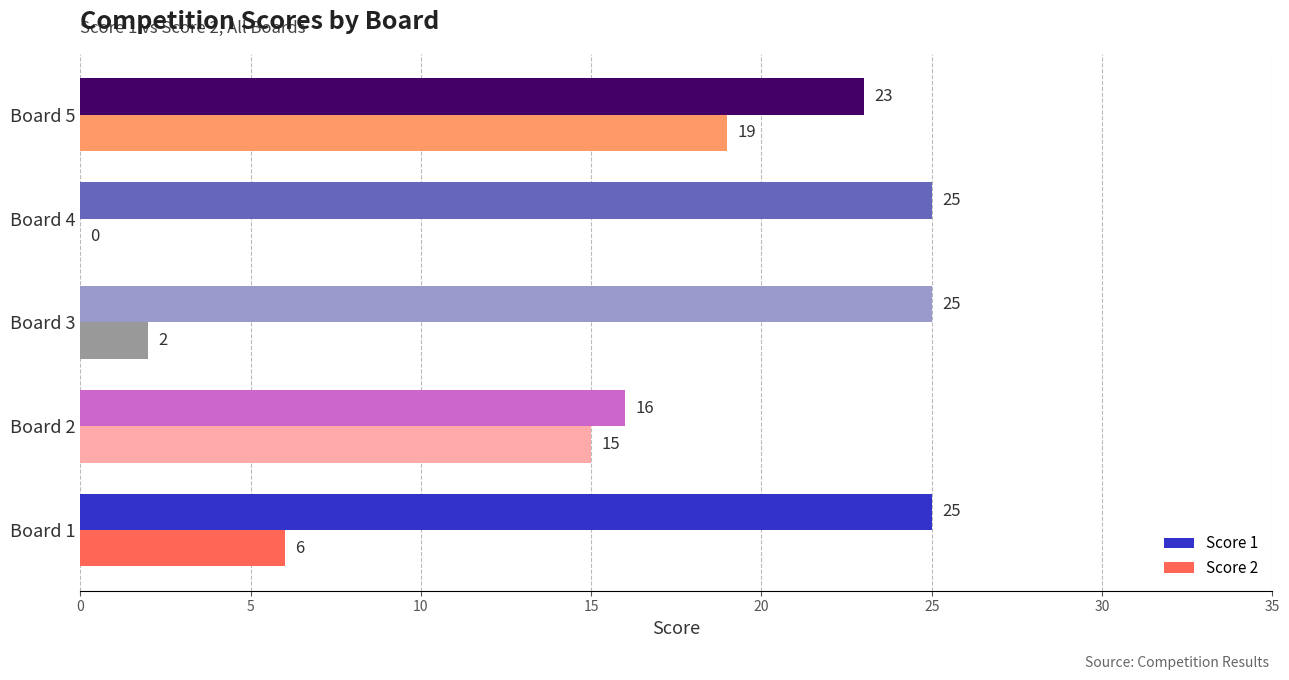

What is the sum of all Score 1 values?

114